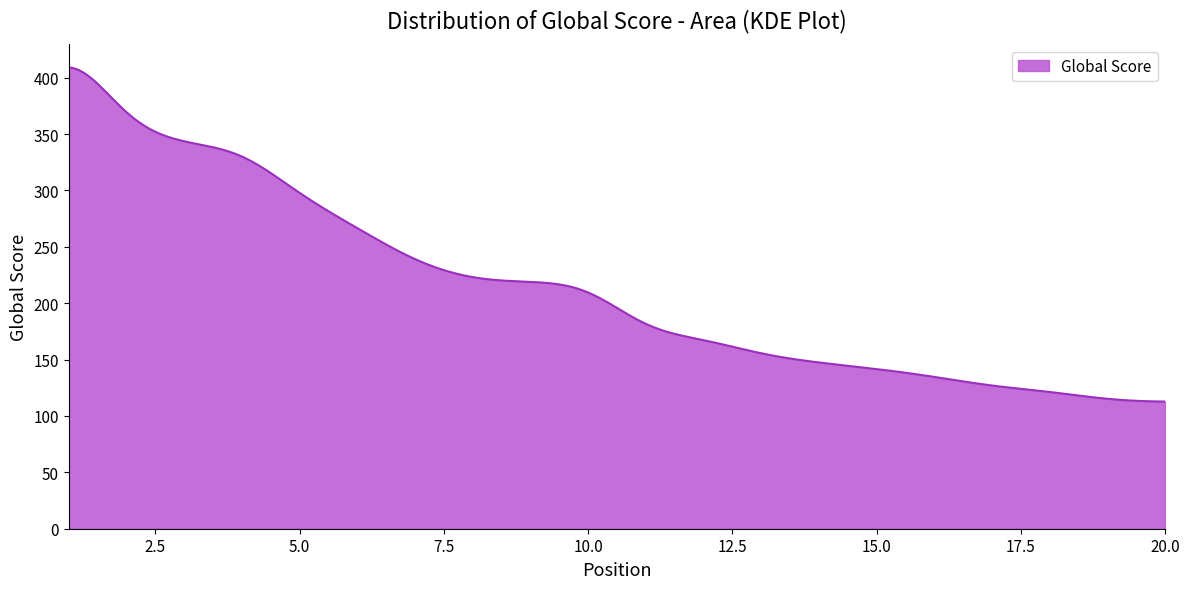

What is the minimum value shown in the chart?

112.8